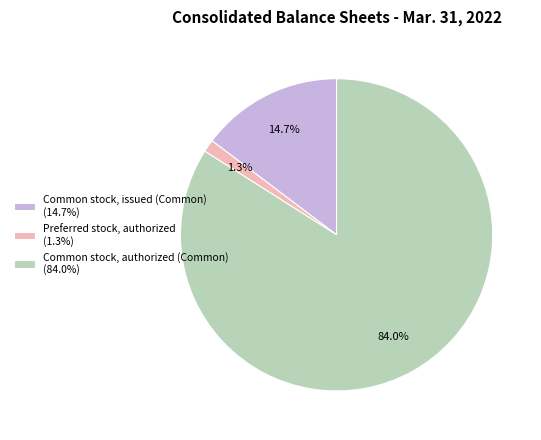

Rank the categories by value from highest to lowest.

Common stock, authorized (Common) (84.0%), Common stock, issued (Common) (14.7%), Preferred stock, authorized (1.3%)